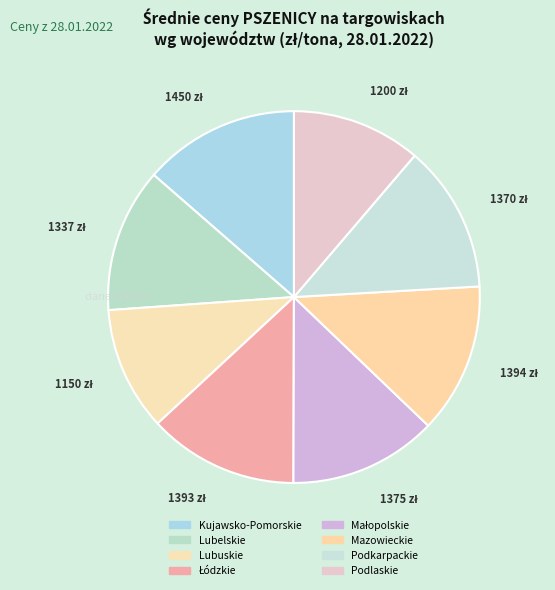

Which has a higher value, Małopolskie or Mazowieckie?

Mazowieckie